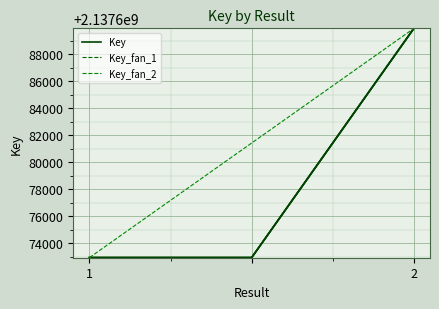

What is the lowest value of the Key series?

2137672949